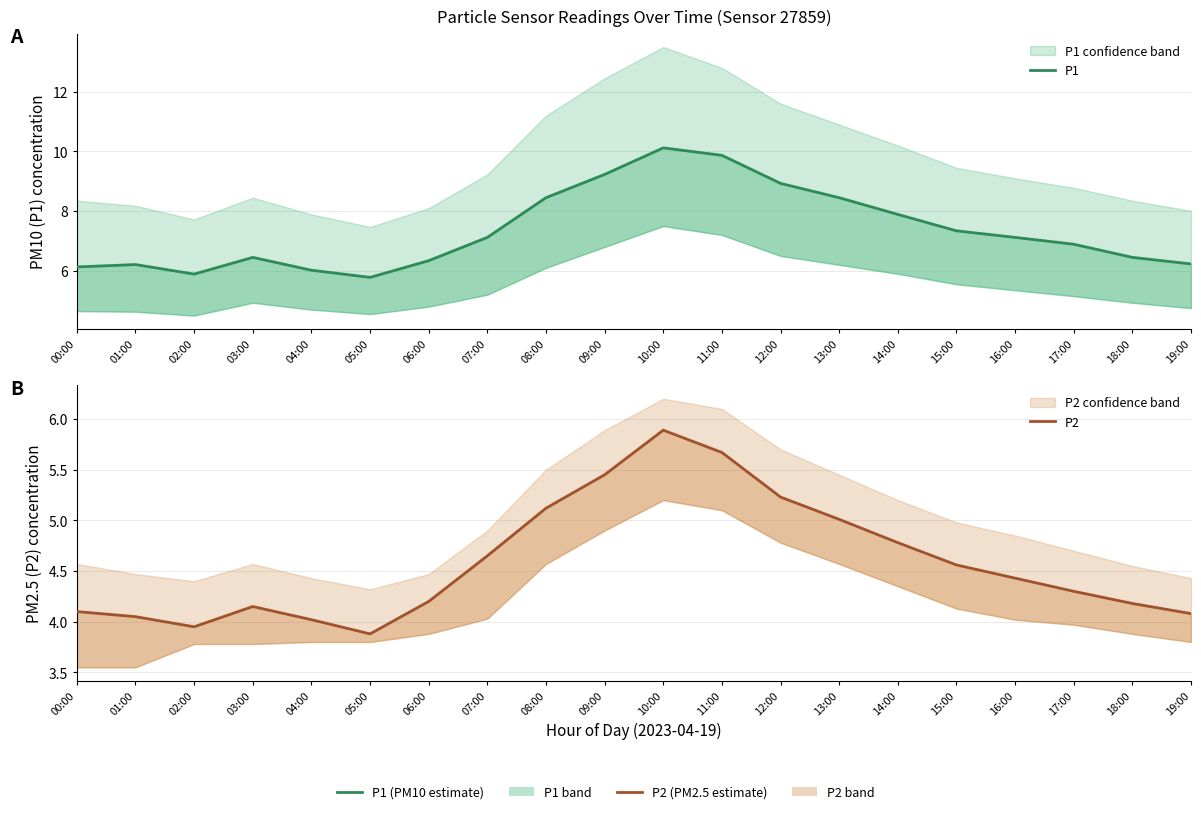

Is it true that P1 equals 1.7 at 05:00?

False